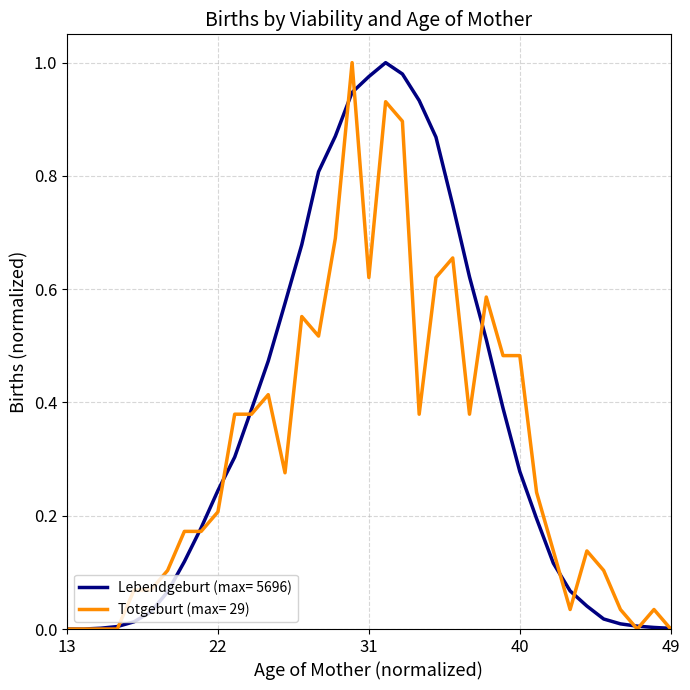

Rank the series by their average value, from highest to lowest.

Lebendgeburt (max= 5696), Totgeburt (max= 29)